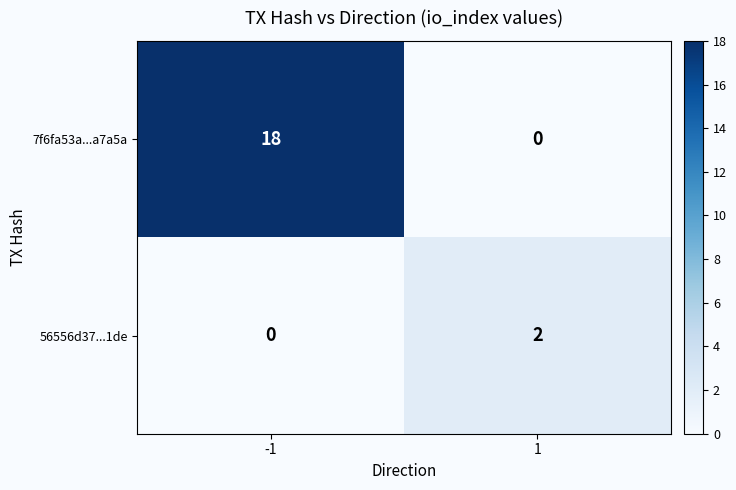

What is the sum of the 7f6fa53a...a7a5a values at 1 and -1?

18